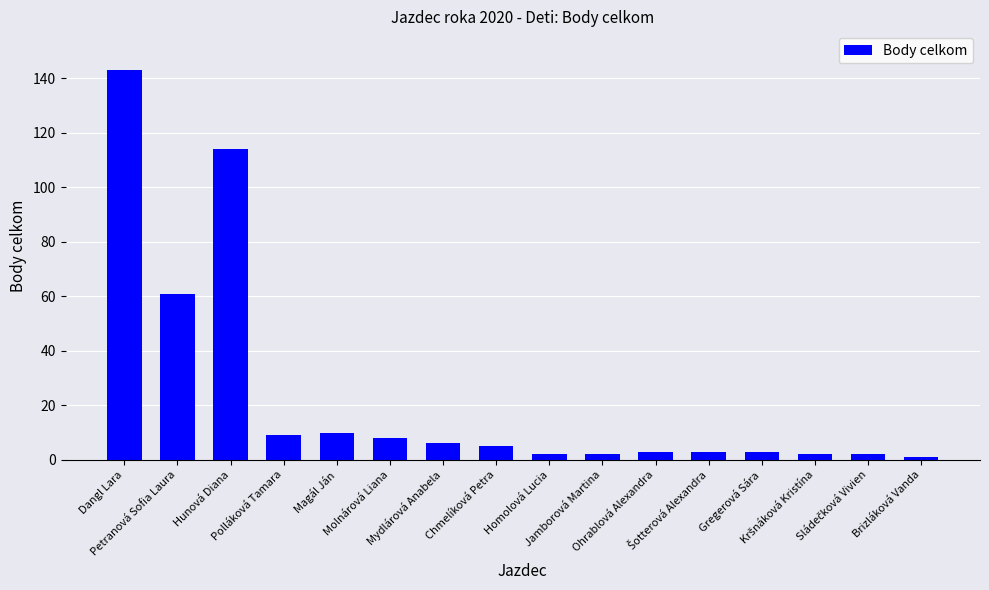

What is the difference between the second highest and second lowest values?

112